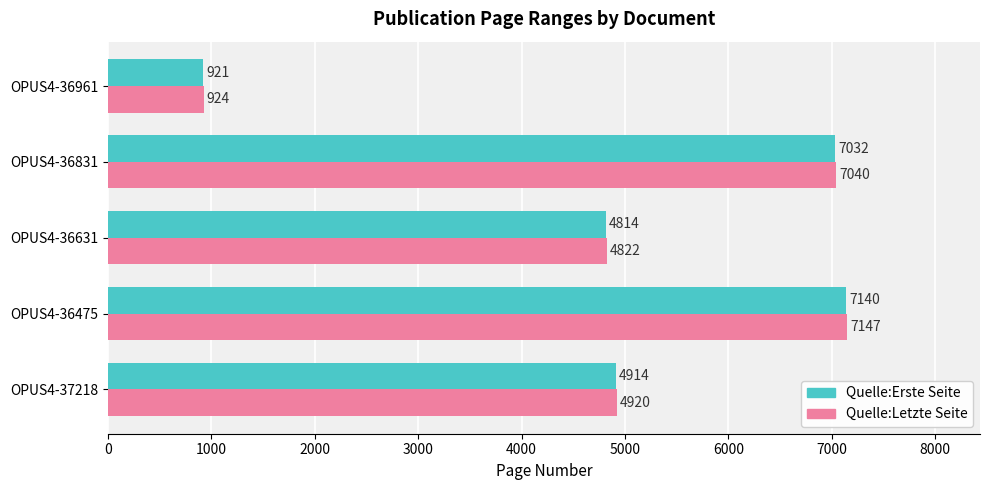

How many data points in Quelle:Letzte Seite are less than 4920?

2